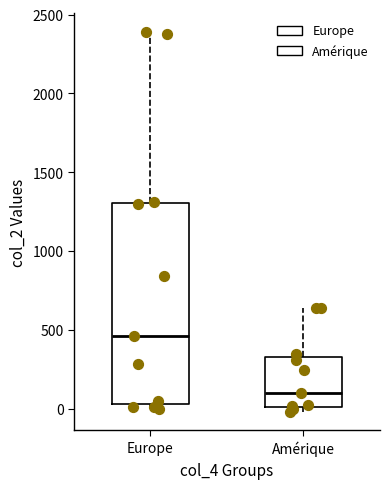

Where does the median line of the box for Europe sit on the y-axis? The values are not printed on the chart, so give them approximately, as read against the axis.

450